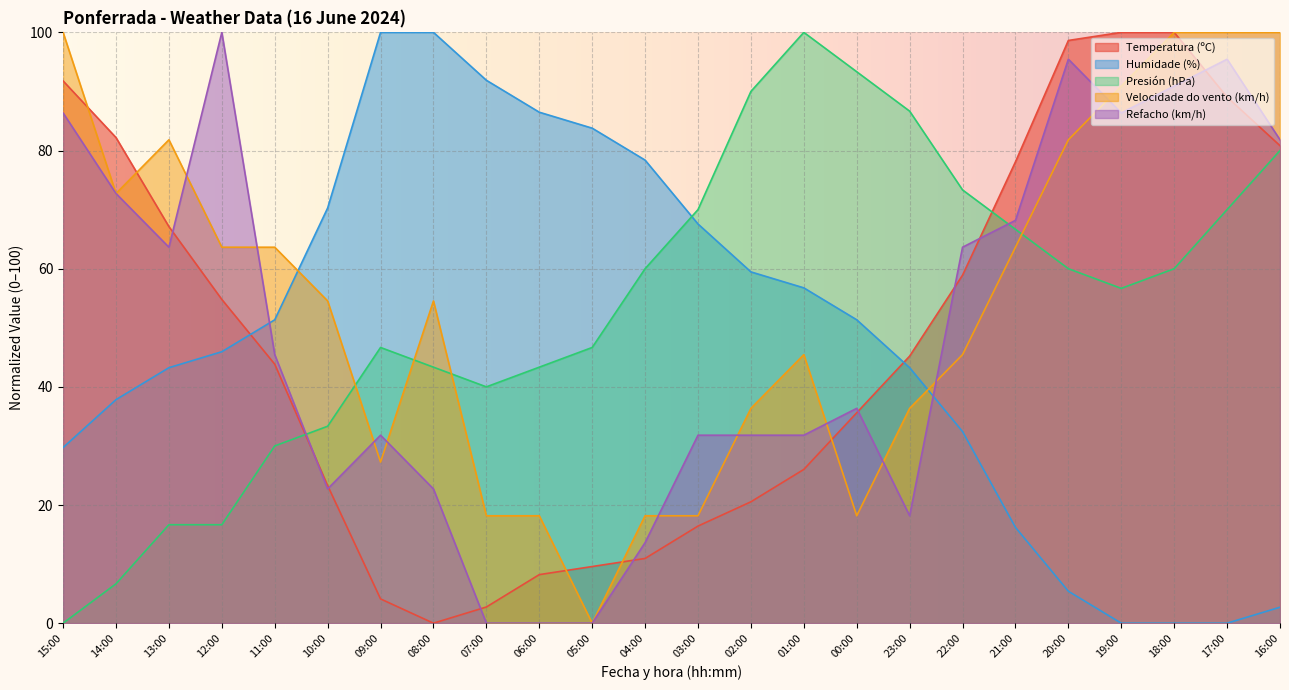

What is the highest value of the Humidade (%) series?

100.0